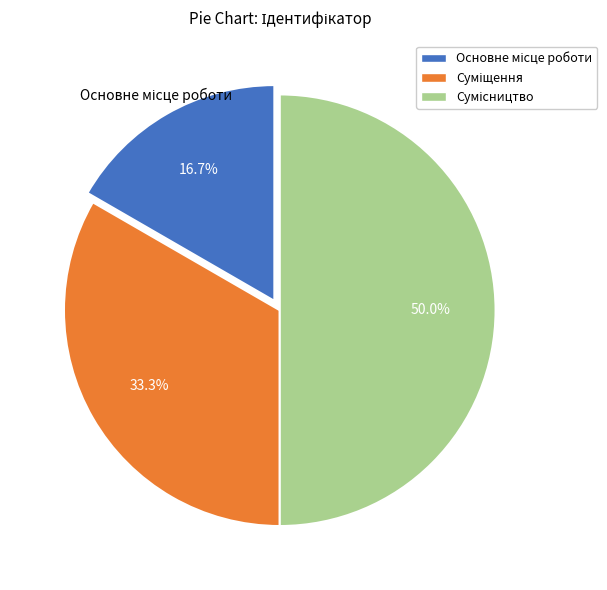

Does Суміщення represent more than half of the total?

No